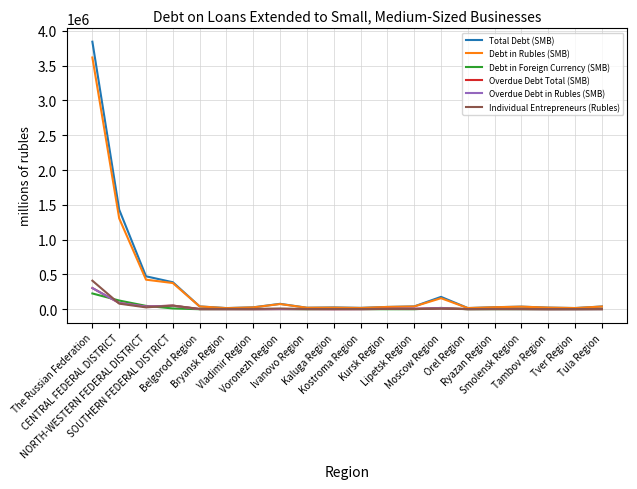

How many lines are shown in the chart?

6